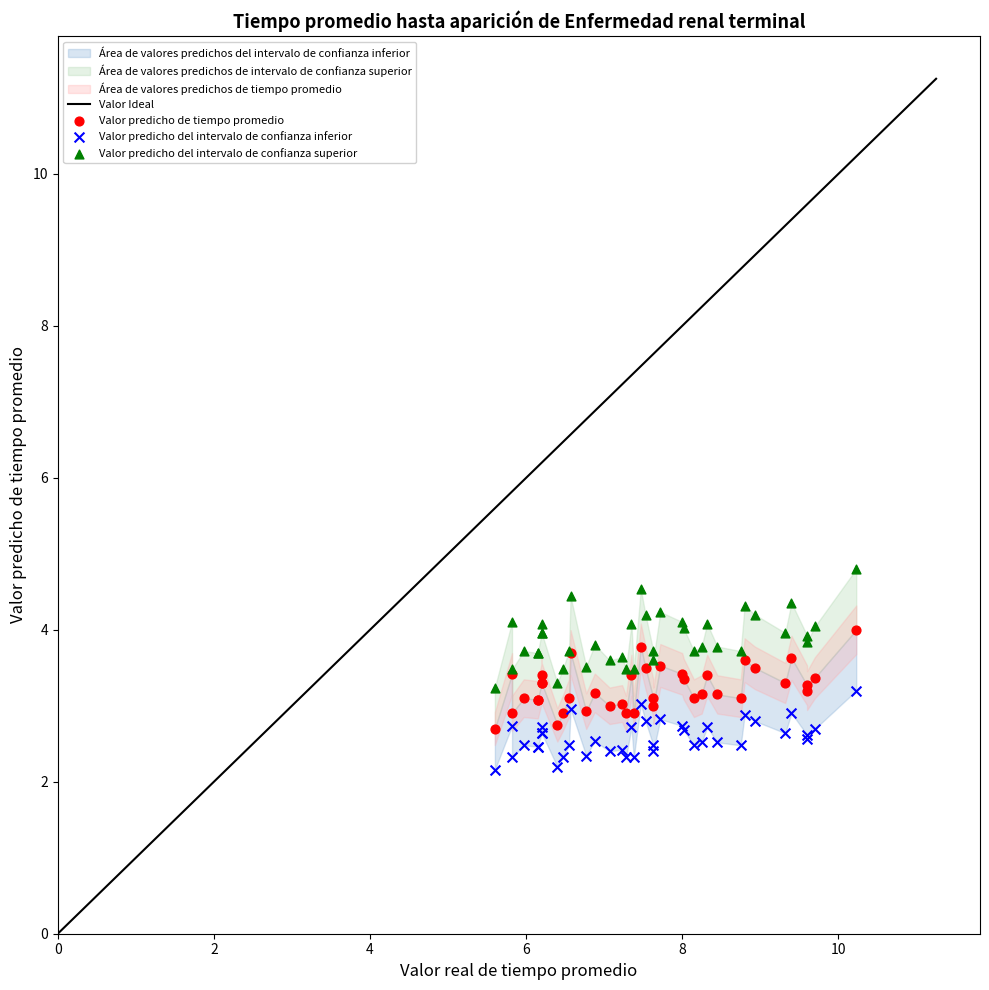

Which series reaches the maximum Y coordinate?

Valor predicho del intervalo de confianza superior